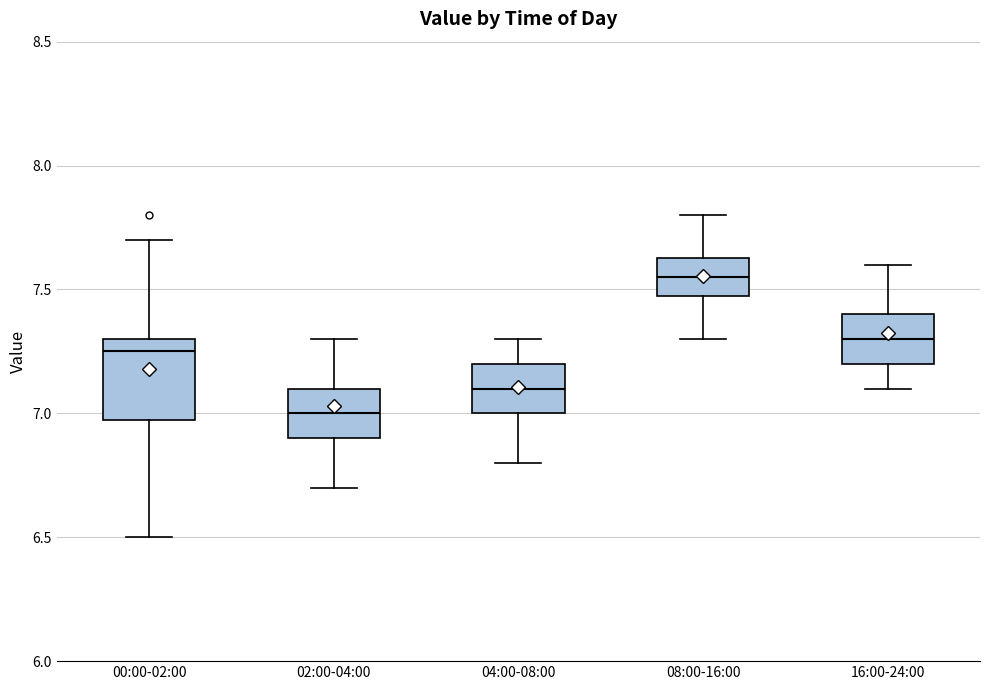

Comparing the boxes themselves (not the whiskers), which one is the tallest?

00:00-02:00